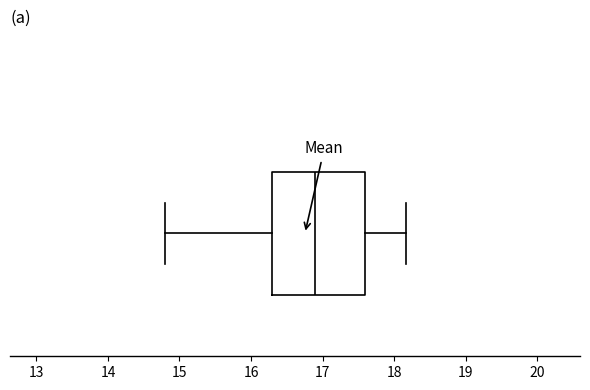

Where is the right edge of the box on the x-axis? The values are not printed on the chart, so give them approximately, as read against the axis.

17.6